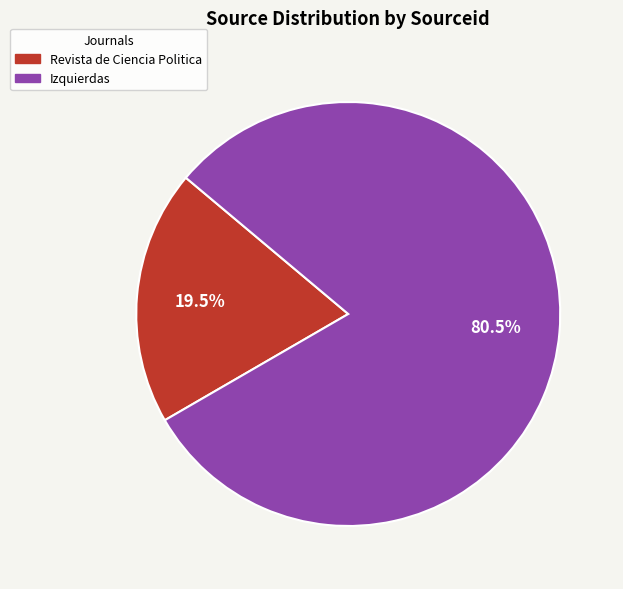

To the nearest percent, what is the combined percentage of Izquierdas and Revista de Ciencia Politica?

100%